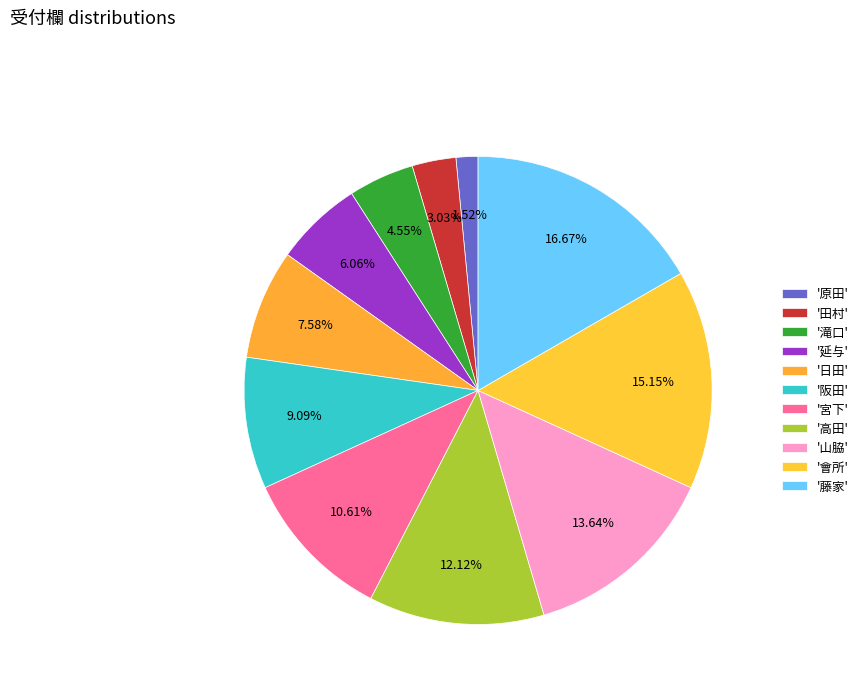

How many slices are in this pie chart?

11